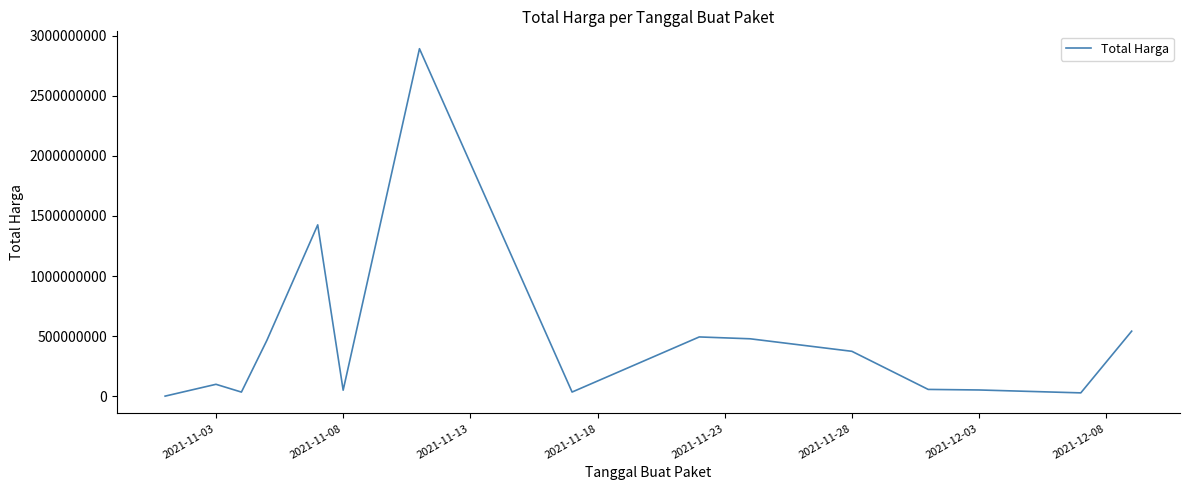

What is the difference between the maximum and minimum values?

2891788400